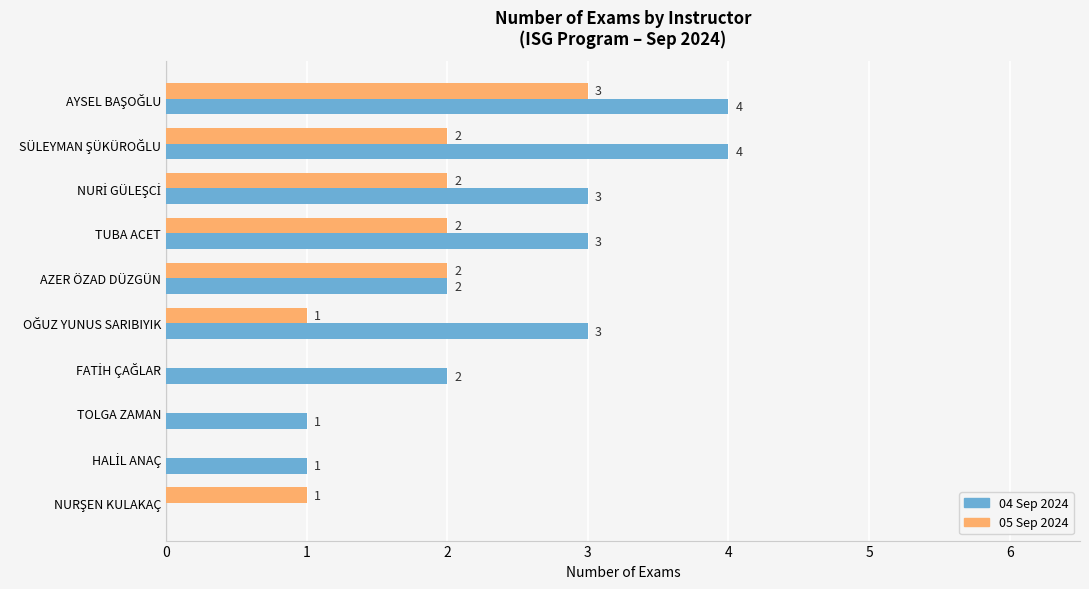

What is the sum of all 05 Sep 2024 values?

13